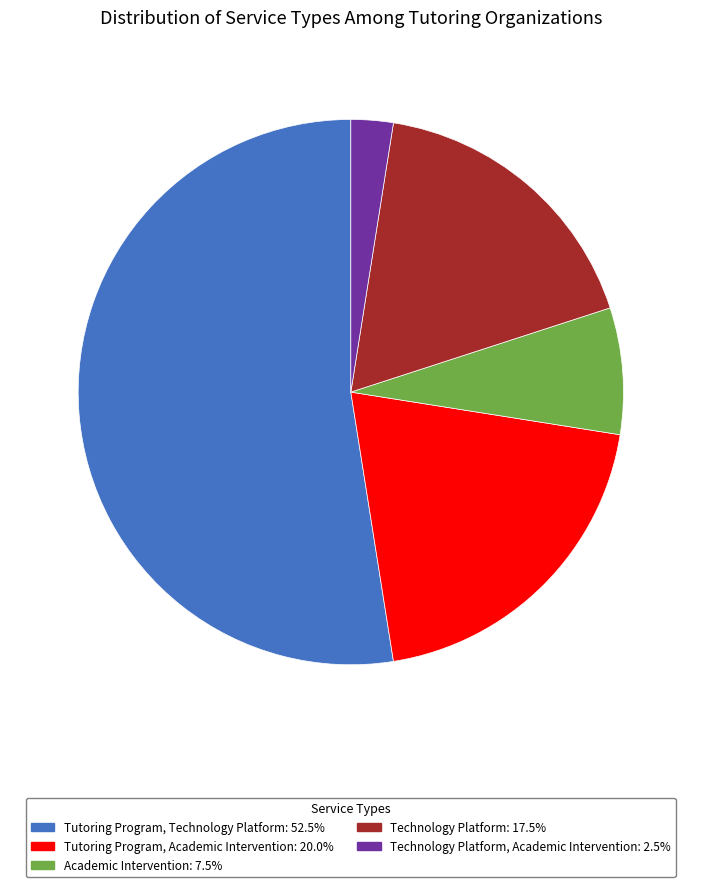

Does any single category account for the majority?

Yes